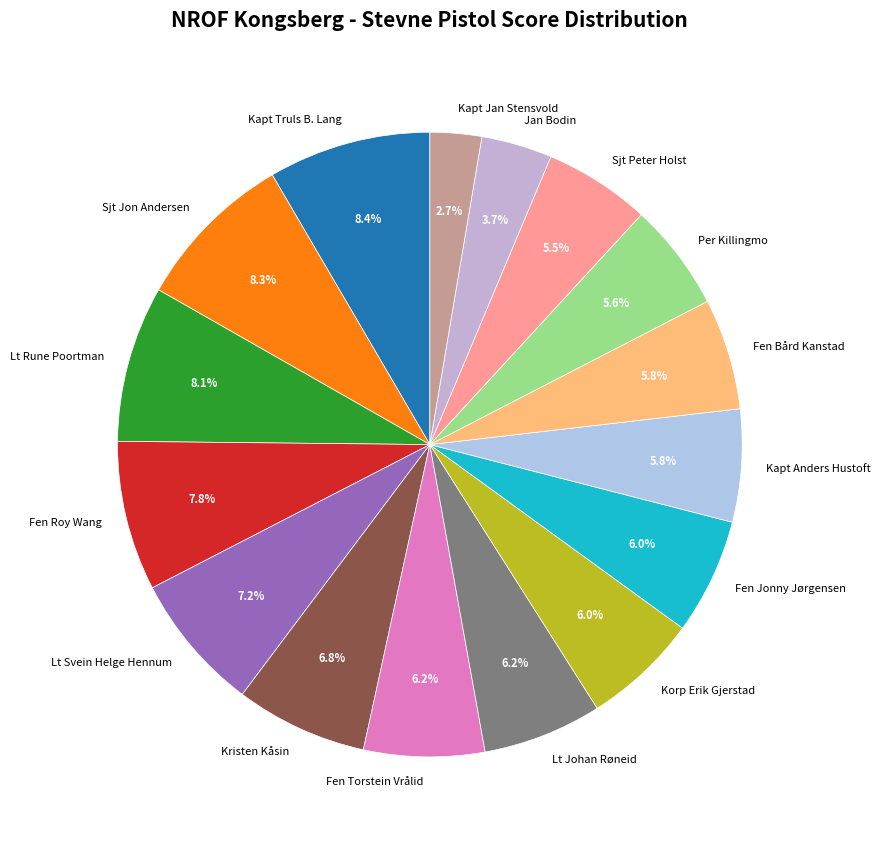

To the nearest percent, what is the average slice percentage?

6%